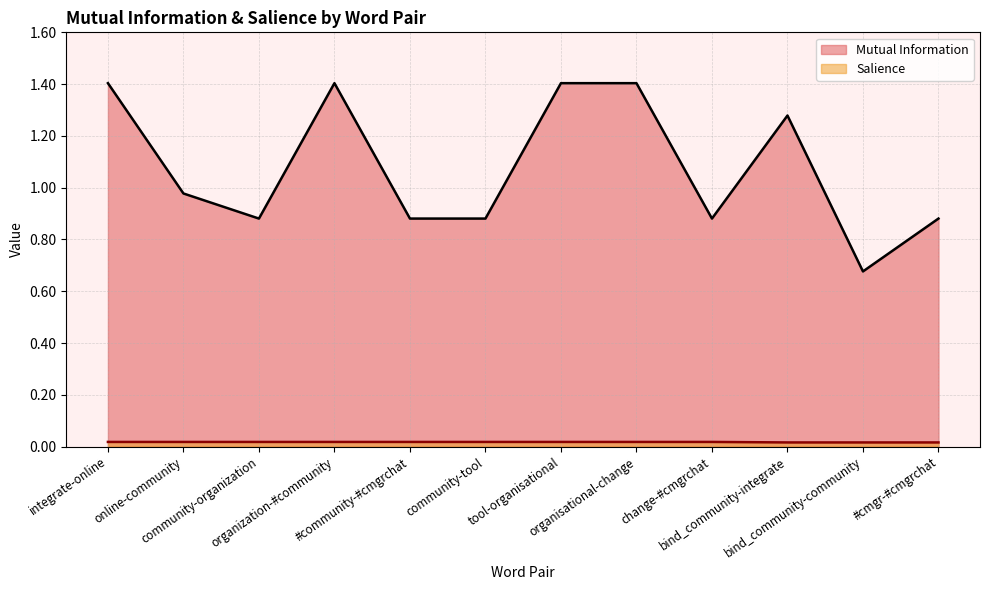

True or false: Salience and Mutual Information cross at least once.

False